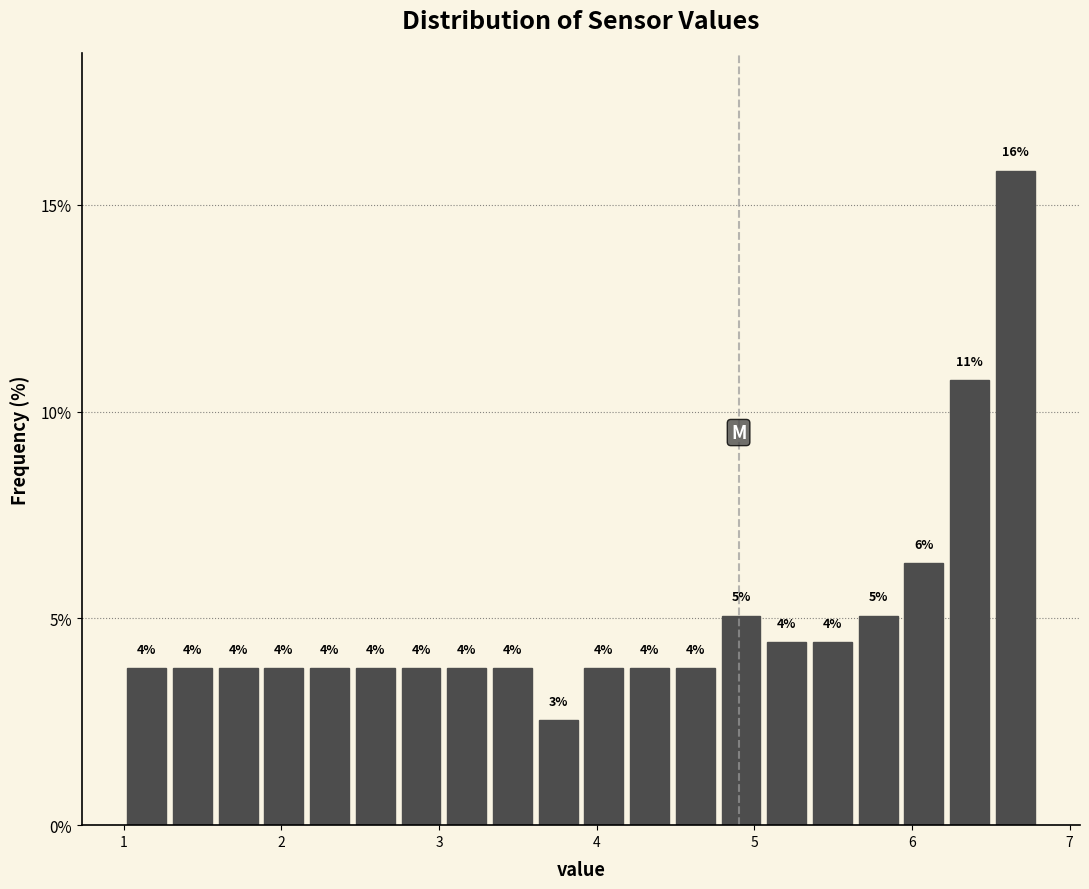

Around what value on the x-axis is the tallest bar? Give the approximate position of its centre, as read against the axis.

6.7